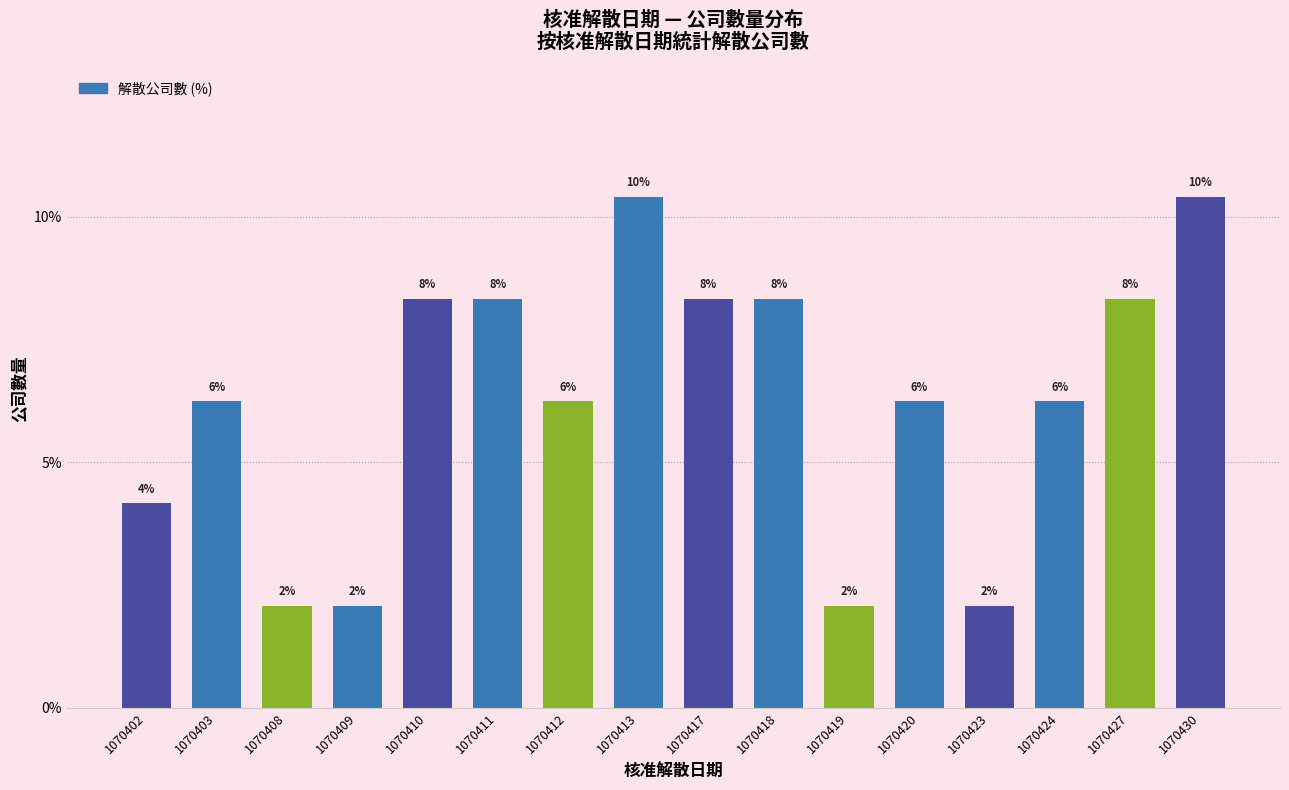

At which category does the chart reach its minimum across all series?

1070408